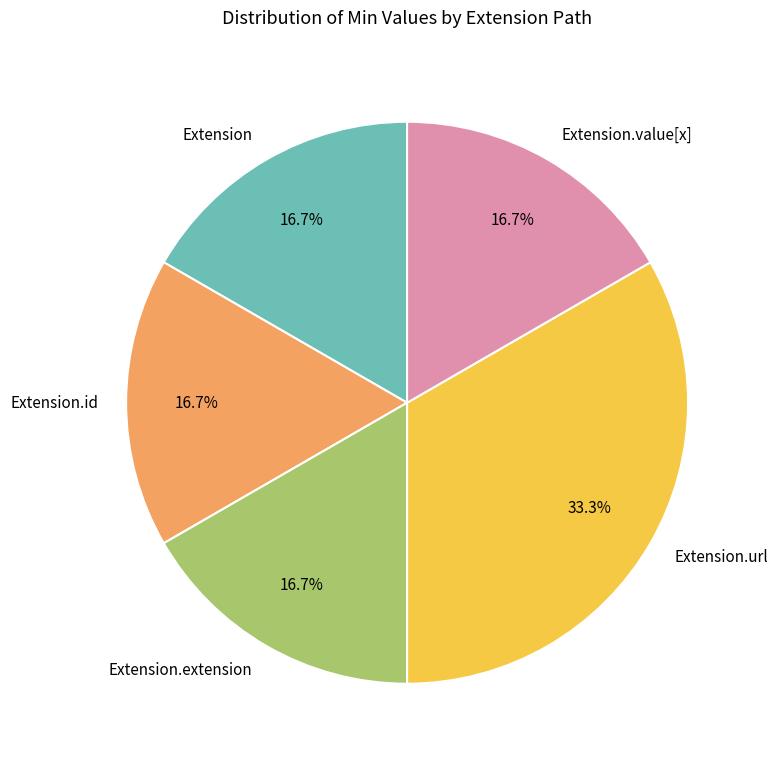

How many slices are in this pie chart?

5